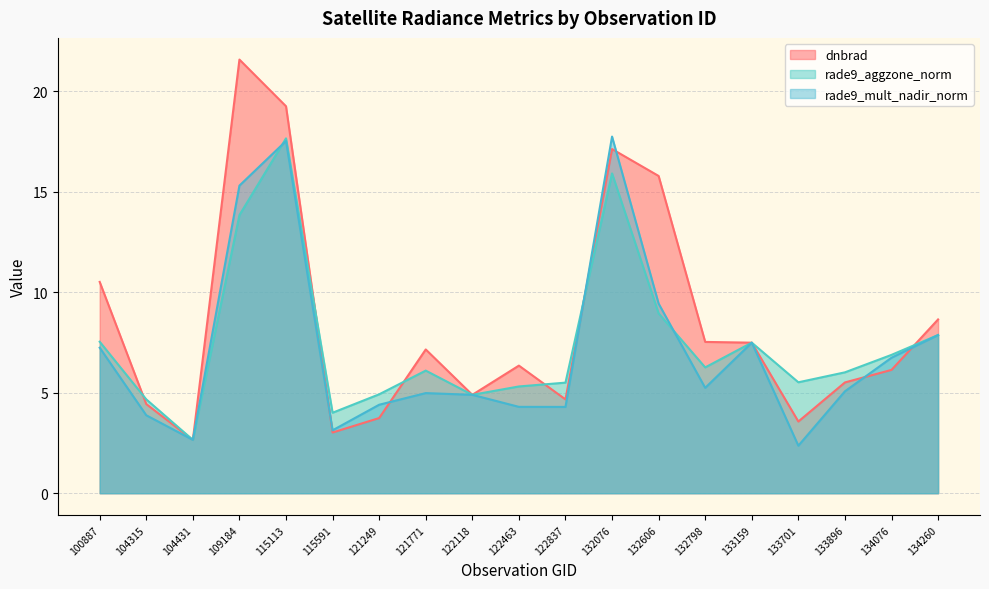

Where do dnbrad and rade9_aggzone_norm first cross each other?

100887 and 104315